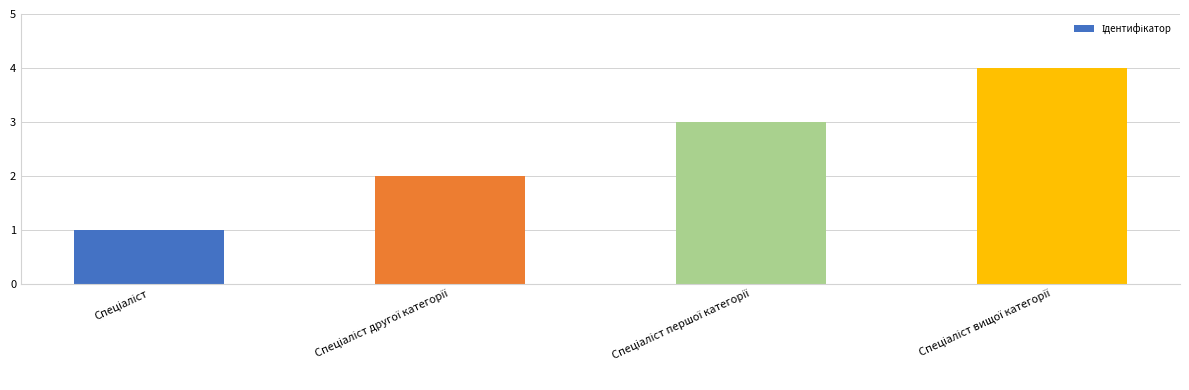

What is the maximum value shown in the chart?

4